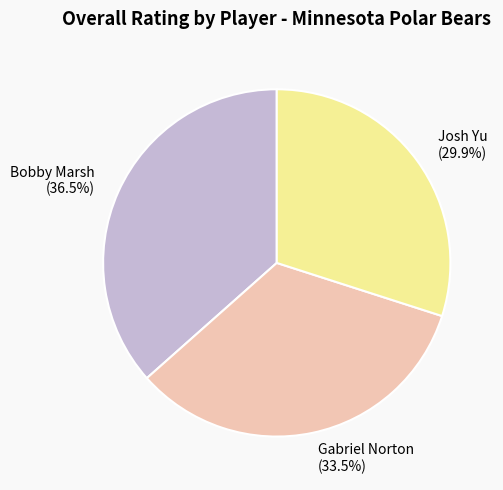

To the nearest percent, what is the combined percentage of Bobby Marsh and Gabriel Norton?

70%